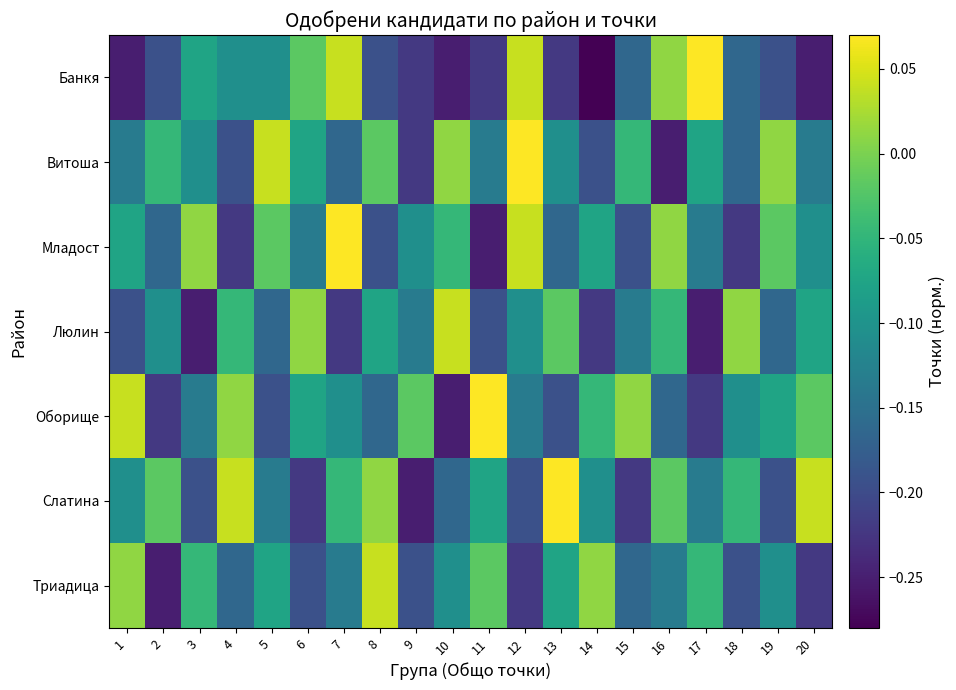

Reading right to left, what are all the values shown in this chart?

Банкя: 20=-0.3	19=-0.2	18=-0.2	17=0.1	16=0.0	15=-0.2	14=-0.3	13=-0.2	12=0.0	11=-0.2	10=-0.3	9=-0.2	8=-0.2	7=0.0	6=-0.0	5=-0.1	4=-0.1	3=-0.1	2=-0.2	1=-0.3
Витоша: 20=-0.1	19=0.0	18=-0.2	17=-0.1	16=-0.3	15=-0.0	14=-0.2	13=-0.1	12=0.1	11=-0.1	10=0.0	9=-0.2	8=-0.0	7=-0.2	6=-0.1	5=0.0	4=-0.2	3=-0.1	2=-0.0	1=-0.1
Младост: 20=-0.1	19=-0.0	18=-0.2	17=-0.1	16=0.0	15=-0.2	14=-0.1	13=-0.2	12=0.0	11=-0.3	10=-0.0	9=-0.1	8=-0.2	7=0.1	6=-0.1	5=-0.0	4=-0.2	3=0.0	2=-0.2	1=-0.1
Люлин: 20=-0.1	19=-0.2	18=0.0	17=-0.3	16=-0.0	15=-0.1	14=-0.2	13=-0.0	12=-0.1	11=-0.2	10=0.0	9=-0.1	8=-0.1	7=-0.2	6=0.0	5=-0.2	4=-0.0	3=-0.3	2=-0.1	1=-0.2
Оборище: 20=-0.0	19=-0.1	18=-0.1	17=-0.2	16=-0.2	15=0.0	14=-0.0	13=-0.2	12=-0.1	11=0.1	10=-0.3	9=-0.0	8=-0.2	7=-0.1	6=-0.1	5=-0.2	4=0.0	3=-0.1	2=-0.2	1=0.0
Слатина: 20=0.0	19=-0.2	18=-0.0	17=-0.1	16=-0.0	15=-0.2	14=-0.1	13=0.1	12=-0.2	11=-0.1	10=-0.2	9=-0.3	8=0.0	7=-0.0	6=-0.2	5=-0.1	4=0.0	3=-0.2	2=-0.0	1=-0.1
Триадица: 20=-0.2	19=-0.1	18=-0.2	17=-0.0	16=-0.1	15=-0.2	14=0.0	13=-0.1	12=-0.2	11=-0.0	10=-0.1	9=-0.2	8=0.0	7=-0.1	6=-0.2	5=-0.1	4=-0.2	3=-0.0	2=-0.3	1=0.0